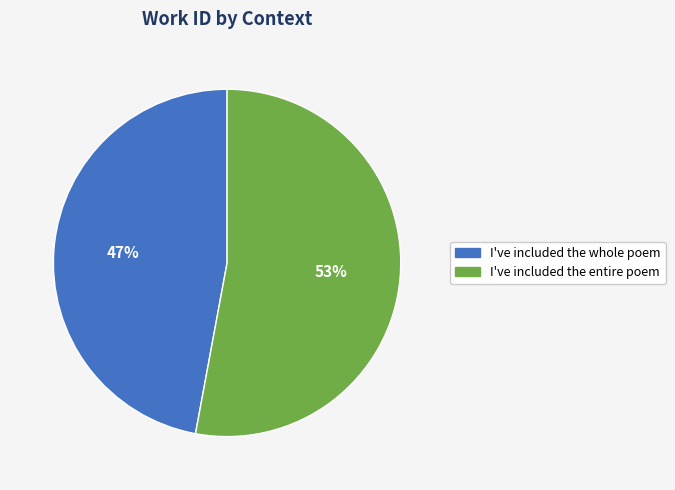

Which category has the smallest portion of the pie?

I've included the whole poem